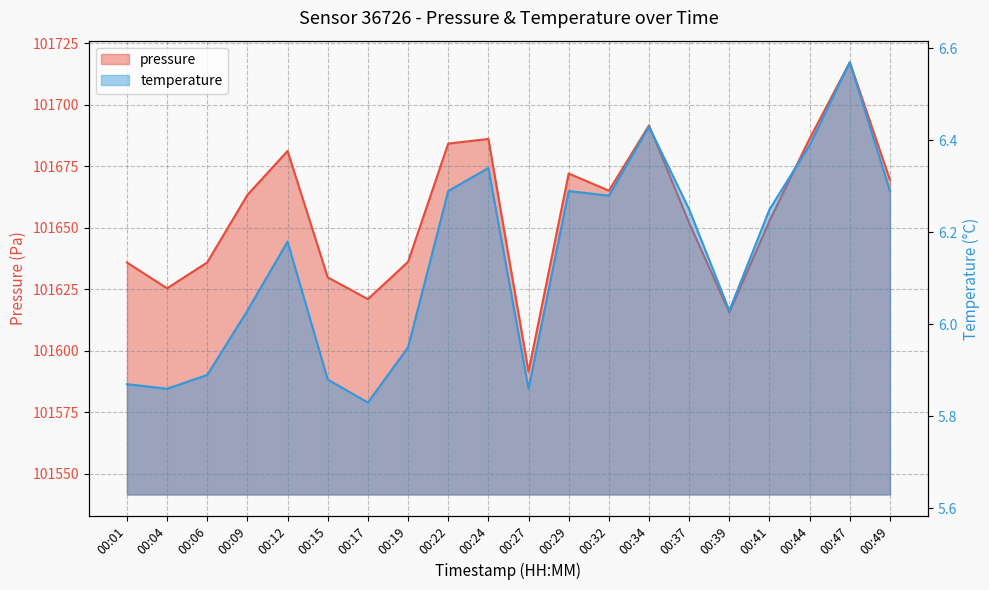

What is the greatest value displayed?

101717.2